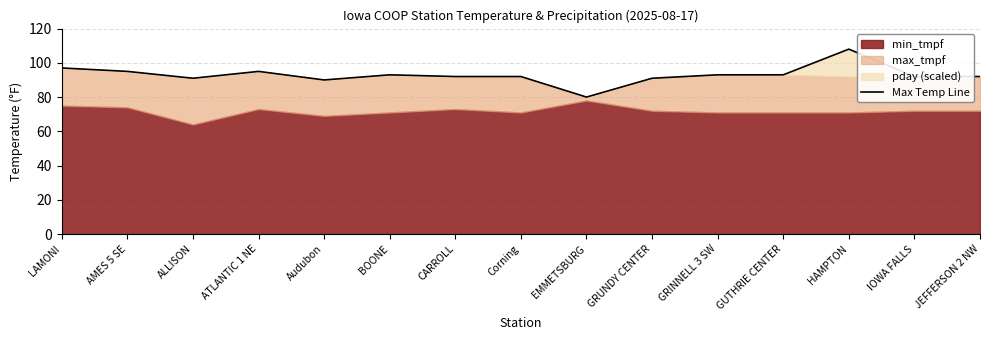

How many values are below 92?

4